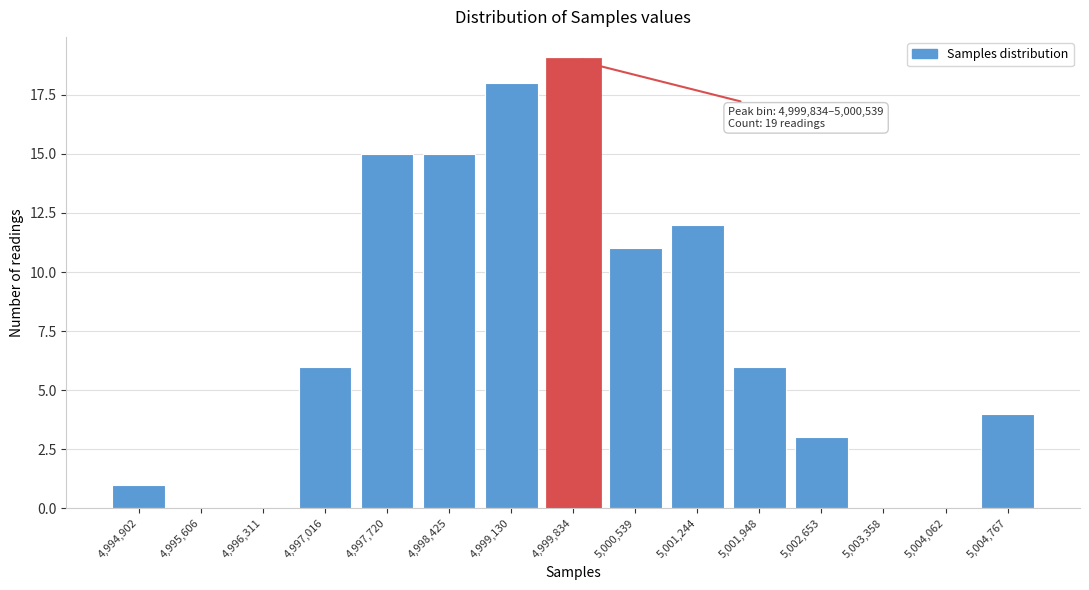

Reading left to right, what are all the values shown in this chart?

4,994,902=1	4,995,606=0	4,996,311=0	4,997,016=6	4,997,720=15	4,998,425=15	4,999,130=18	4,999,834=19	5,000,539=11	5,001,244=12	5,001,948=6	5,002,653=3	5,003,358=0	5,004,062=0	5,004,767=4